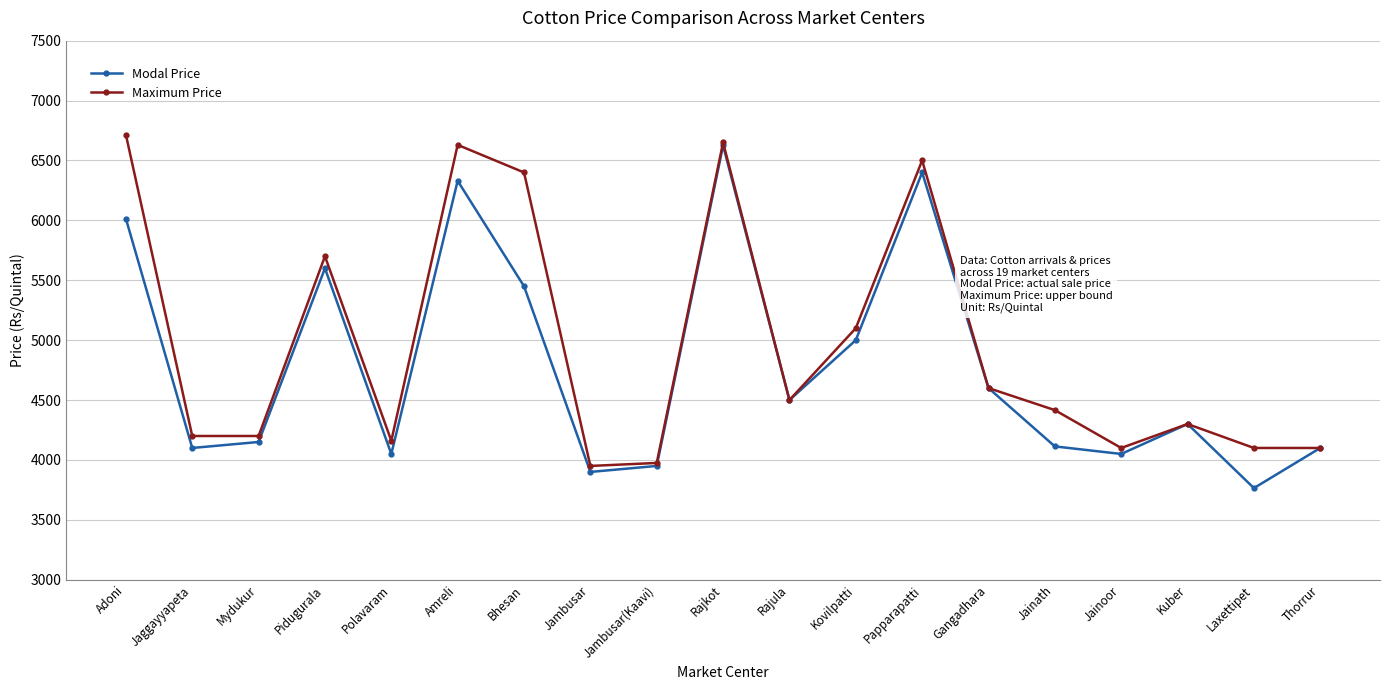

At which category is the sum across all series the highest?

Rajkot